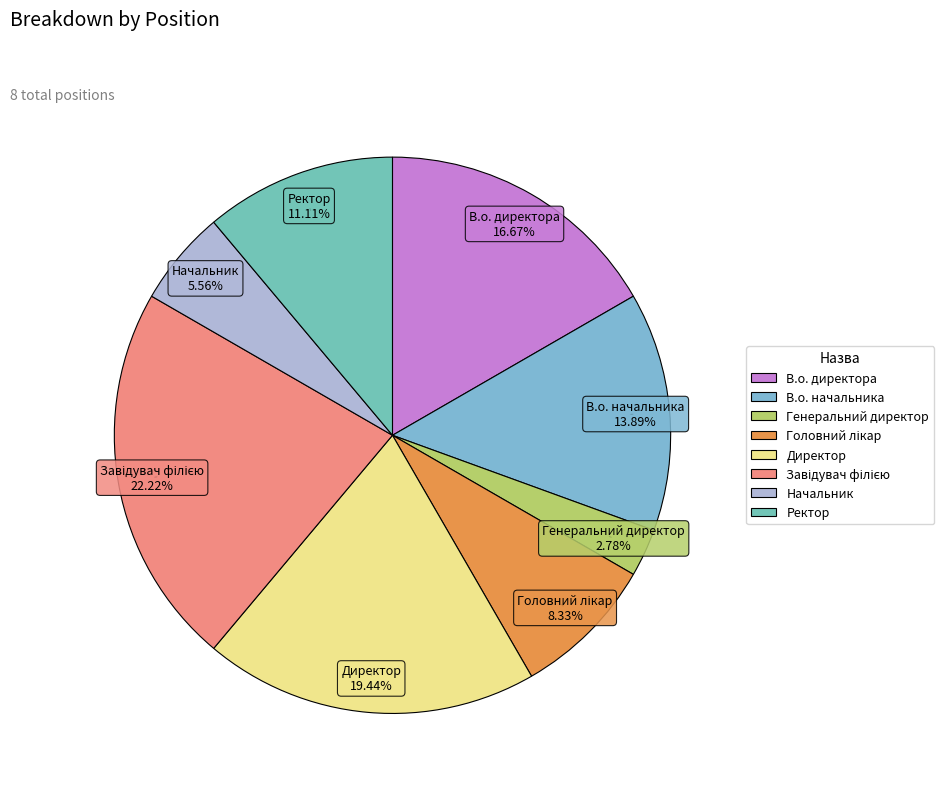

What percentage is the В.о. директора slice, to the nearest percent?

17%